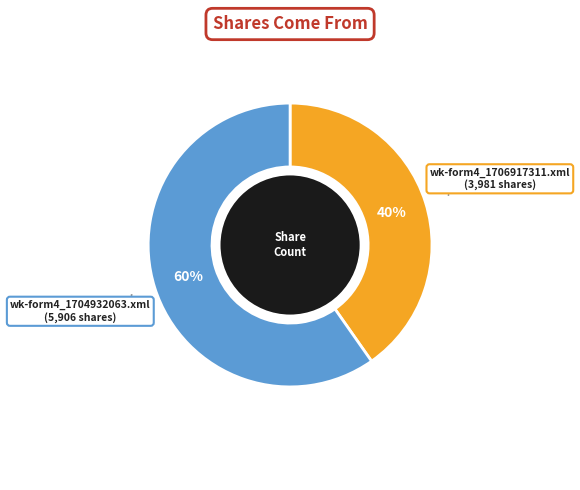

Is there any slice that represents more than half of the pie?

Yes